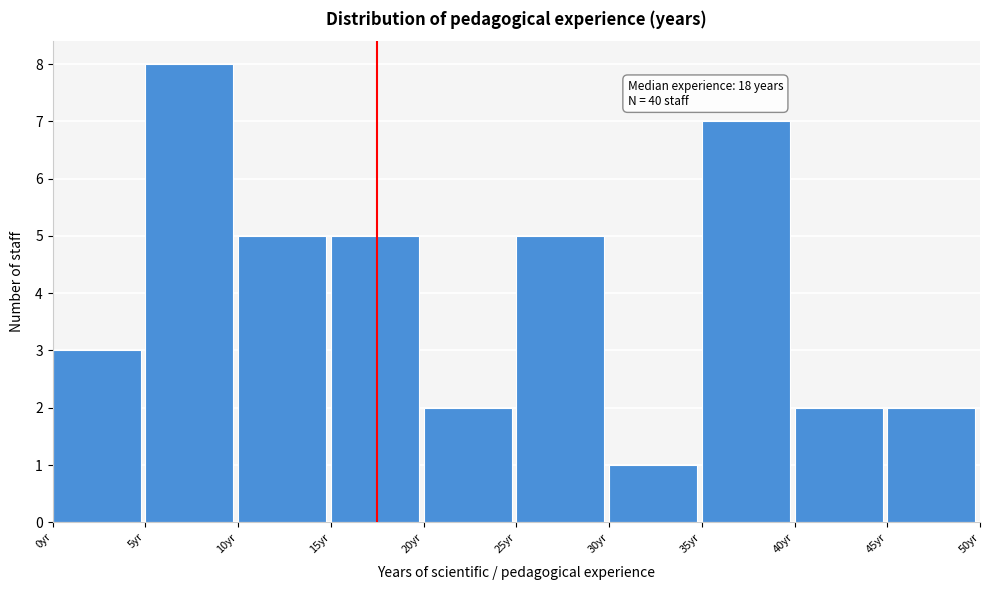

Which range on the x-axis has the tallest bar?

5 to 10